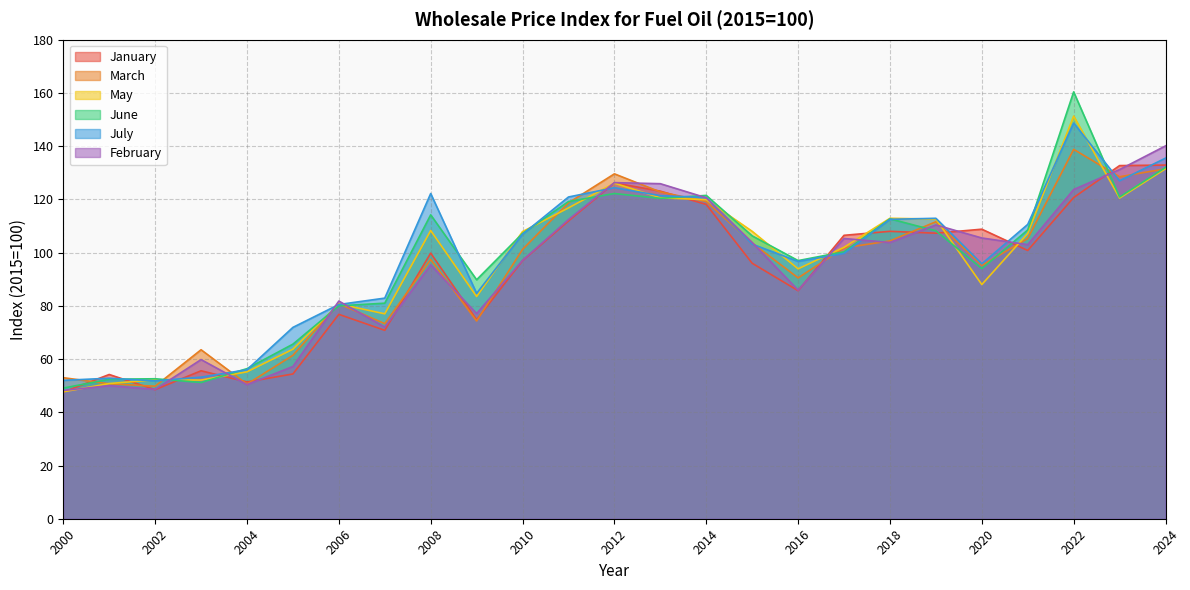

At which label does July first exceed 103?

2008